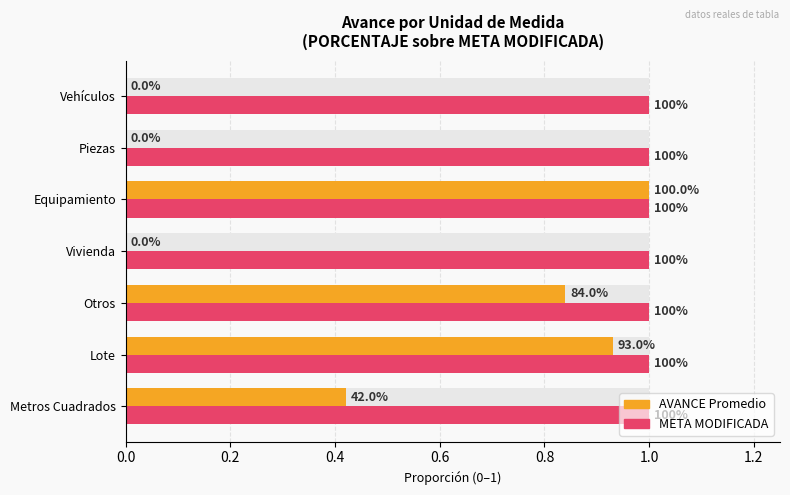

What position from the right is 0.0?

7